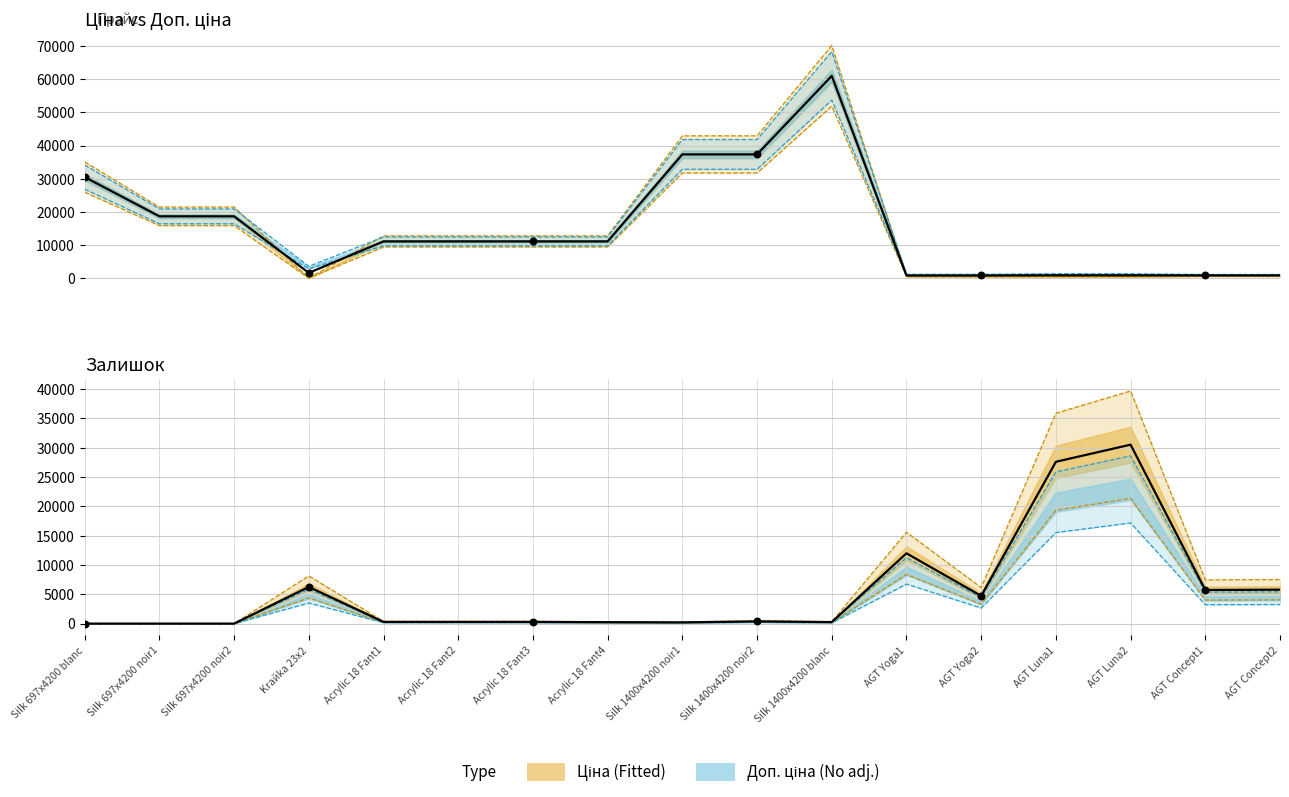

Is the value of Доп. ціна at AGT Yoga2 greater than the value of Ціна at AGT Concept1?

Yes